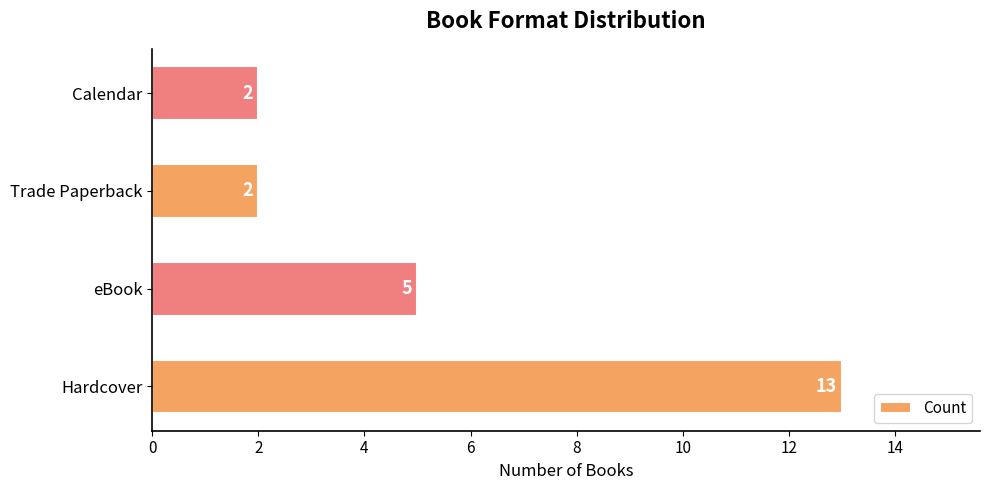

What is the change in value from Hardcover to eBook?

-8